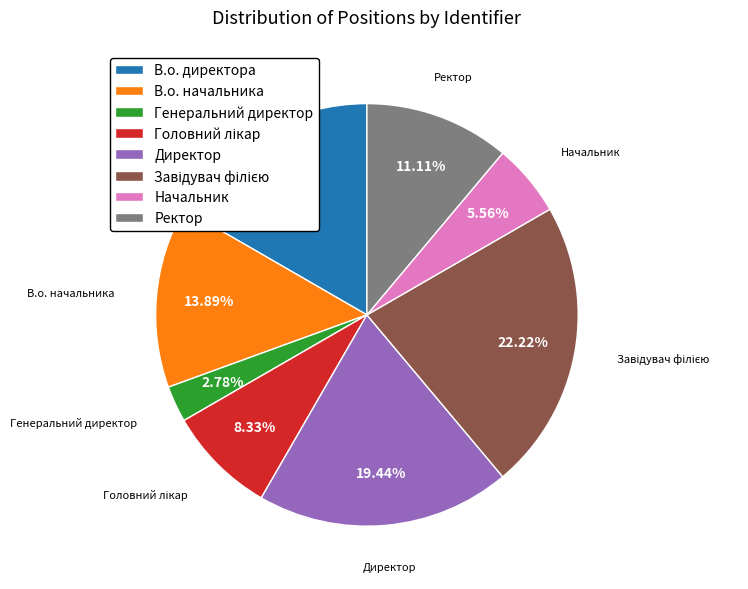

How many segments does this pie chart have?

8